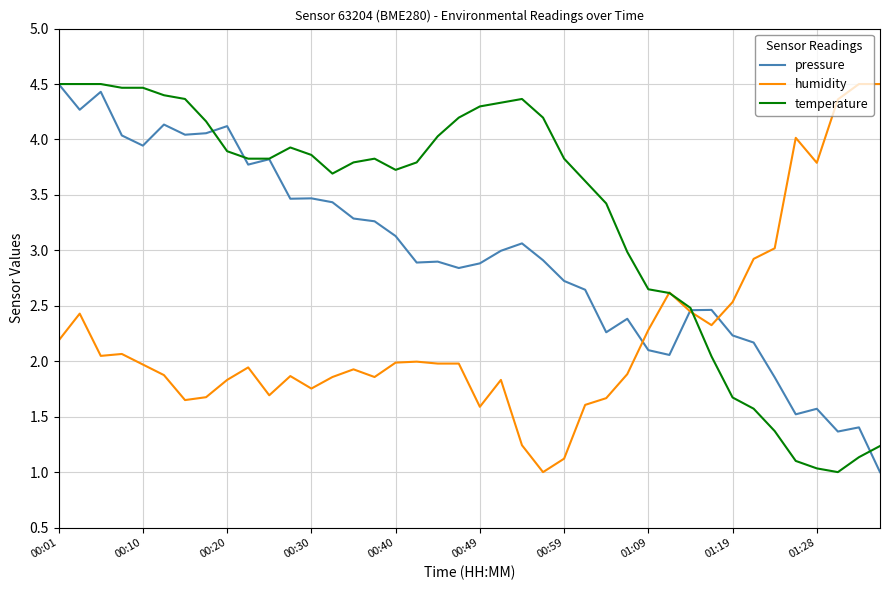

Rank the series by their average value, from lowest to highest.

humidity, pressure, temperature